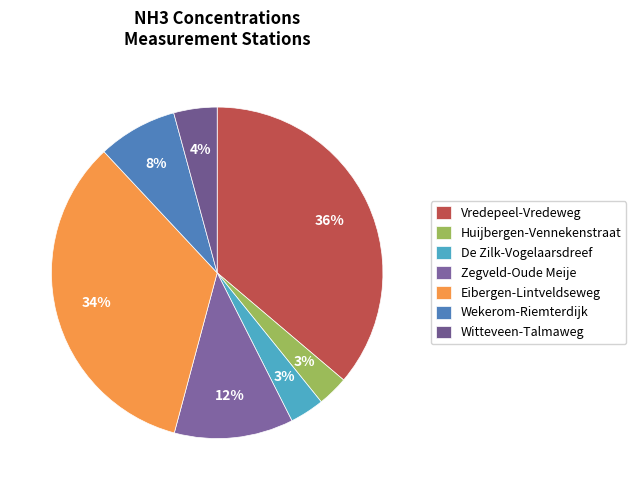

To the nearest percent, what portion does Witteveen-Talmaweg represent?

4%